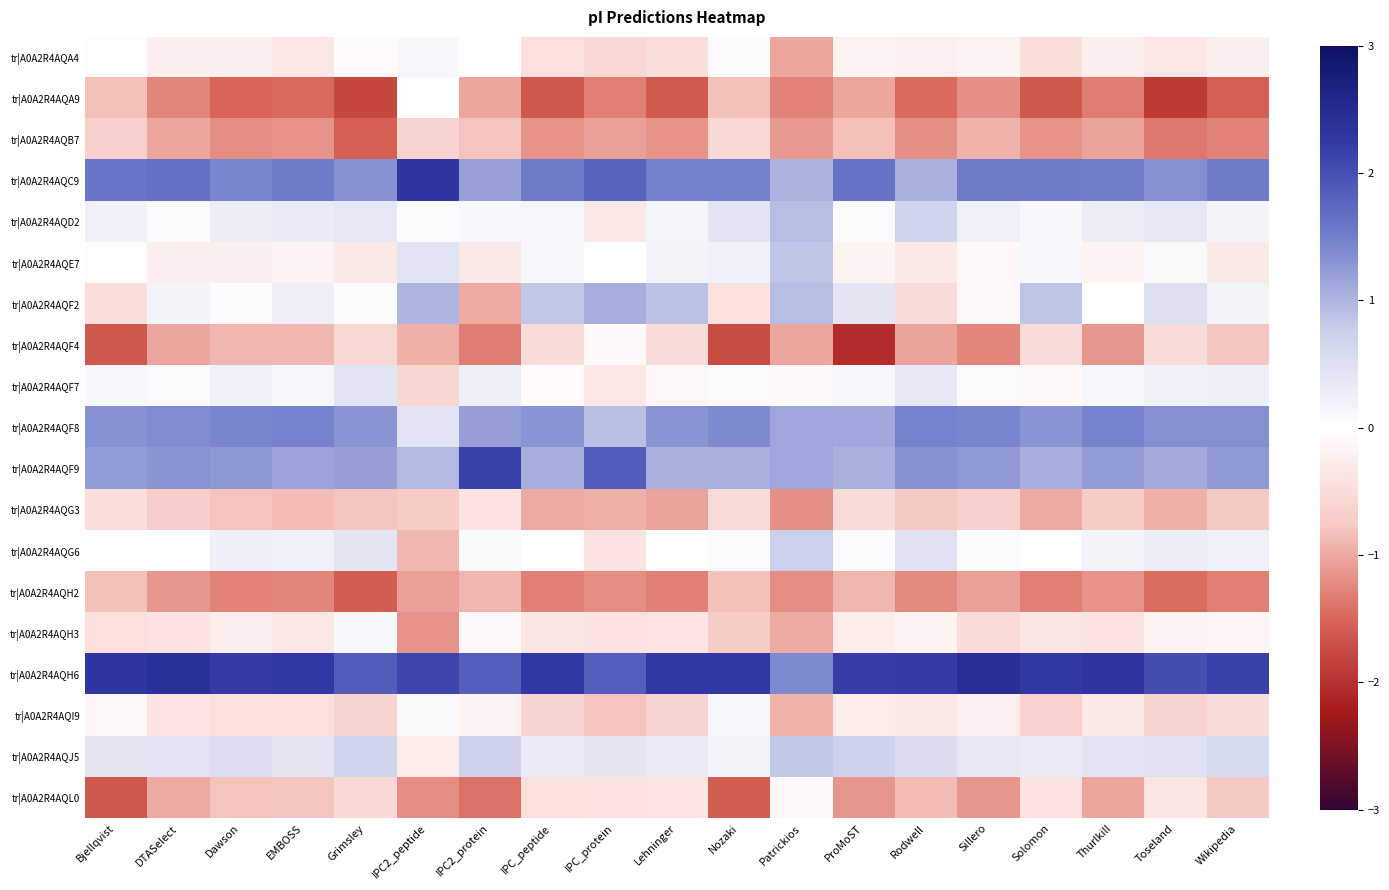

At which category is the sum across all series the highest?

Sillero